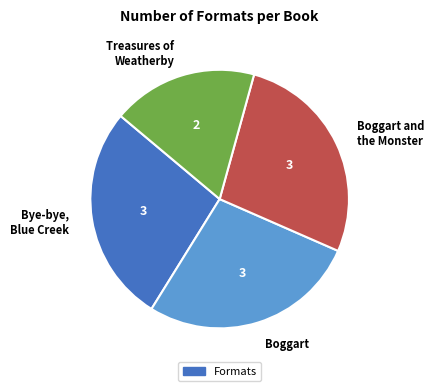

Is it true that Bye-bye, Blue Creek is 27% of the pie?

True